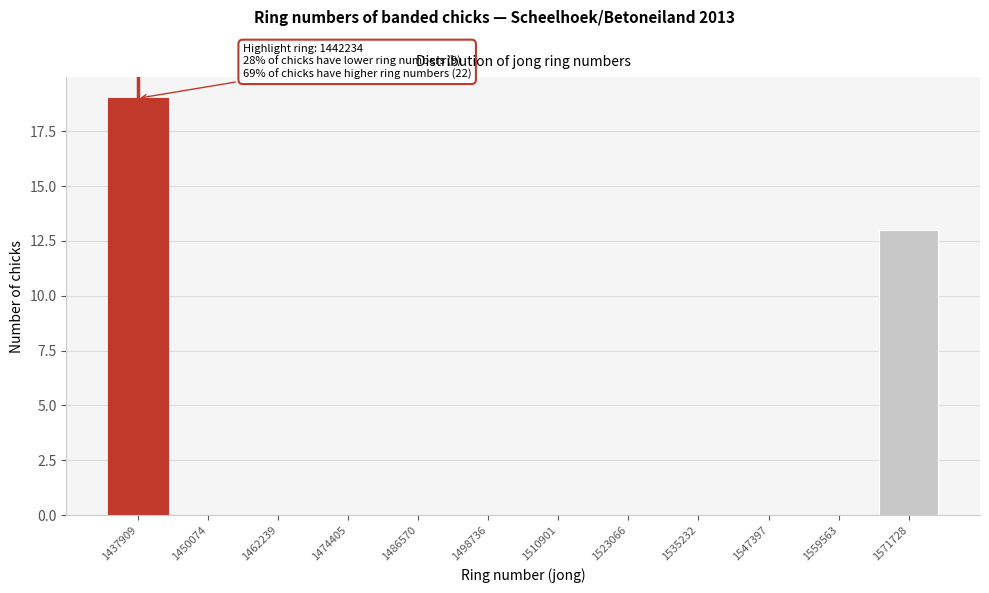

Reading left to right, what are all the values shown in this chart?

1437909=19	1450074=0	1462239=0	1474405=0	1486570=0	1498736=0	1510901=0	1523066=0	1535232=0	1547397=0	1559563=0	1571728=13